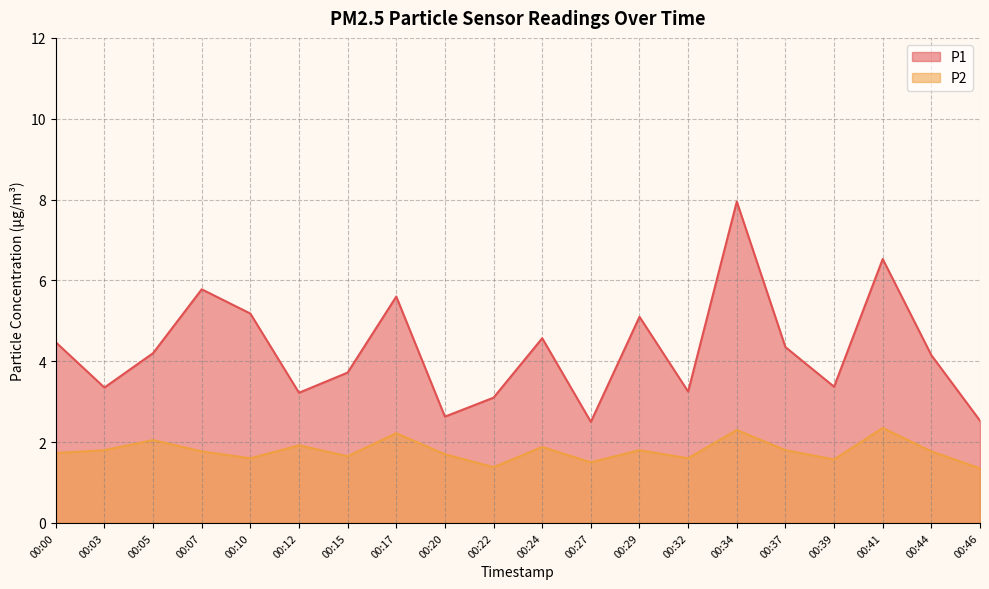

In P2, how many points are higher than both neighbors (excluding endpoints)?

7